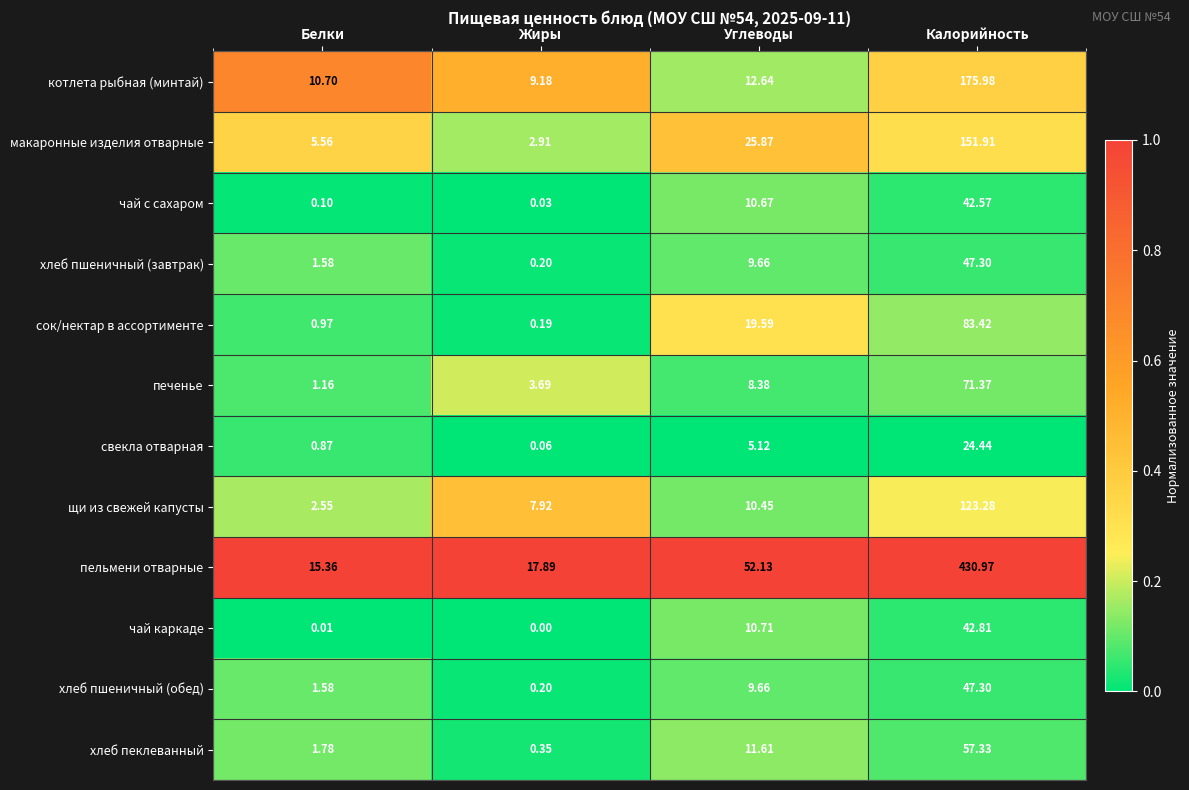

Rank the categories by хлеб пшеничный (обед) value from highest to lowest.

Калорийность, Углеводы, Белки, Жиры